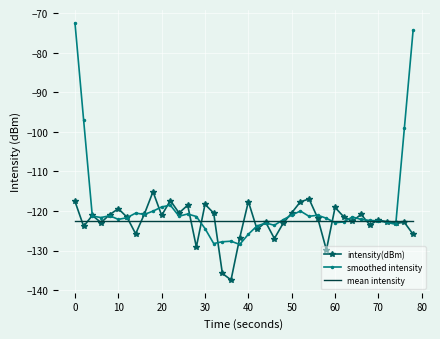

What is the difference between the second highest and second lowest values in the intensity(dBm) series?

18.8